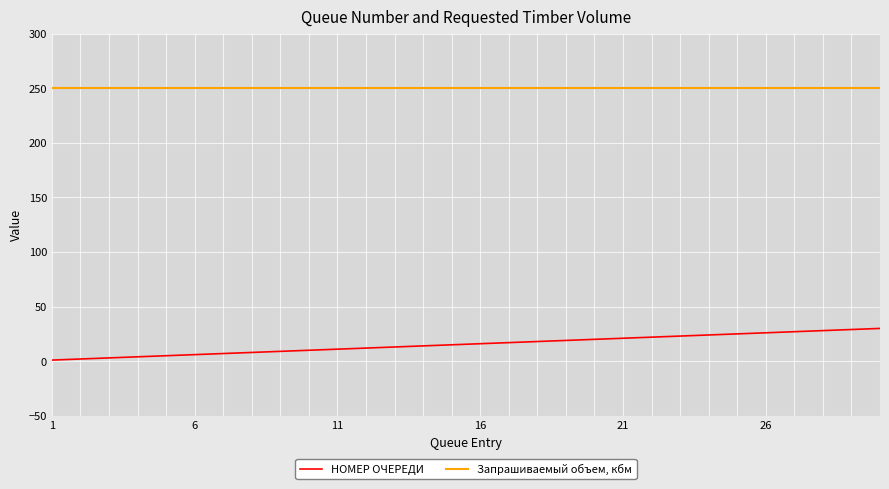

List the series in order of their overall mean, lowest first.

НОМЕР ОЧЕРЕДИ, Запрашиваемый объем, кбм